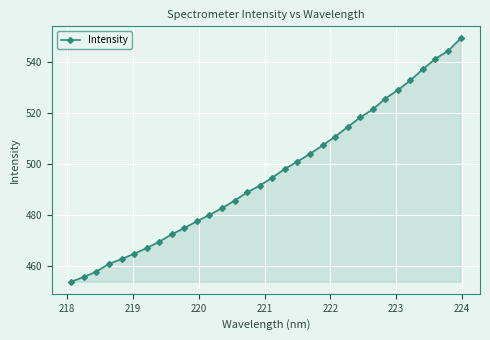

What is the difference between the maximum and minimum values?

95.4